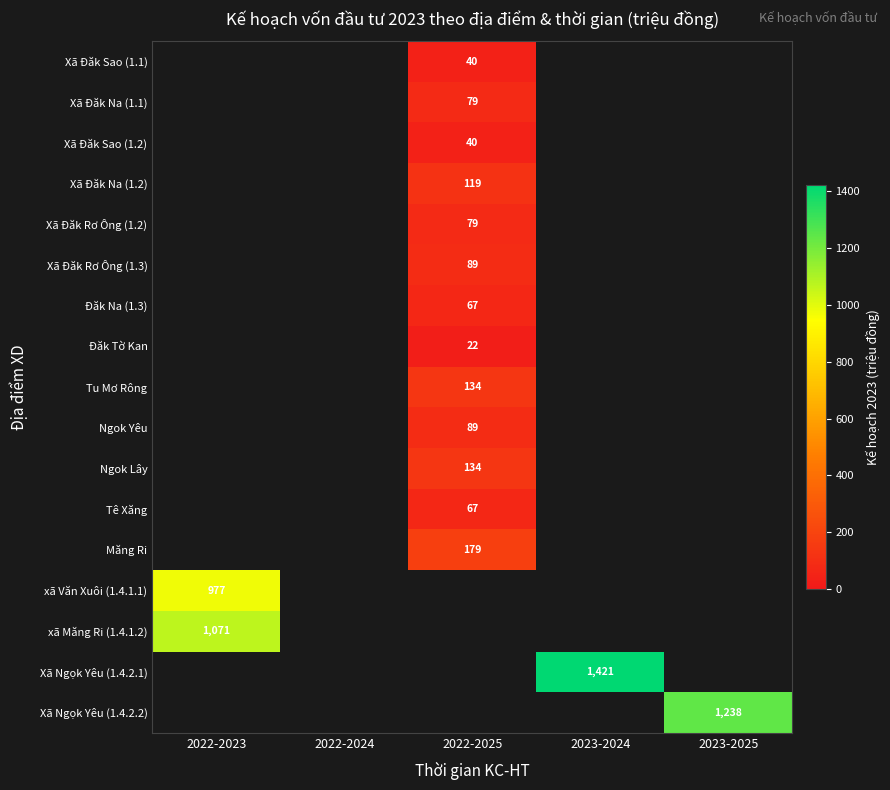

What is the difference between the highest and lowest values at 2022-2025?

156.3